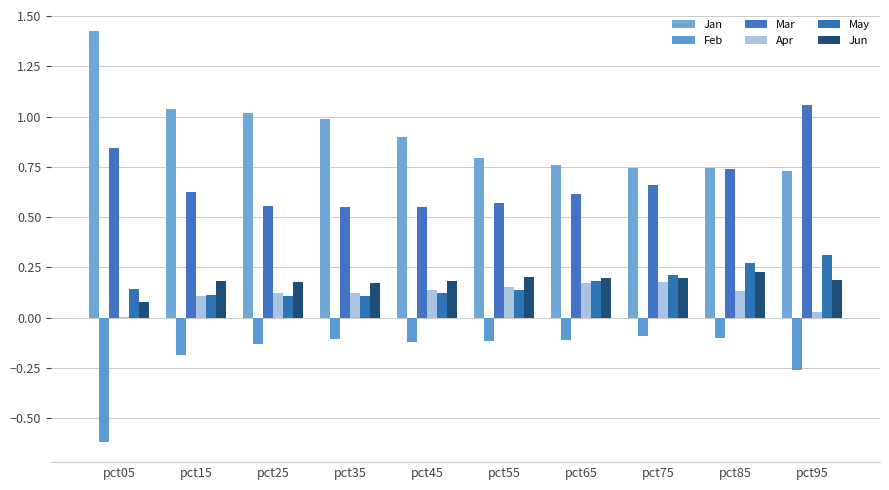

At pct85, list the series in order from largest to smallest.

Jan, Mar, May, Jun, Apr, Feb